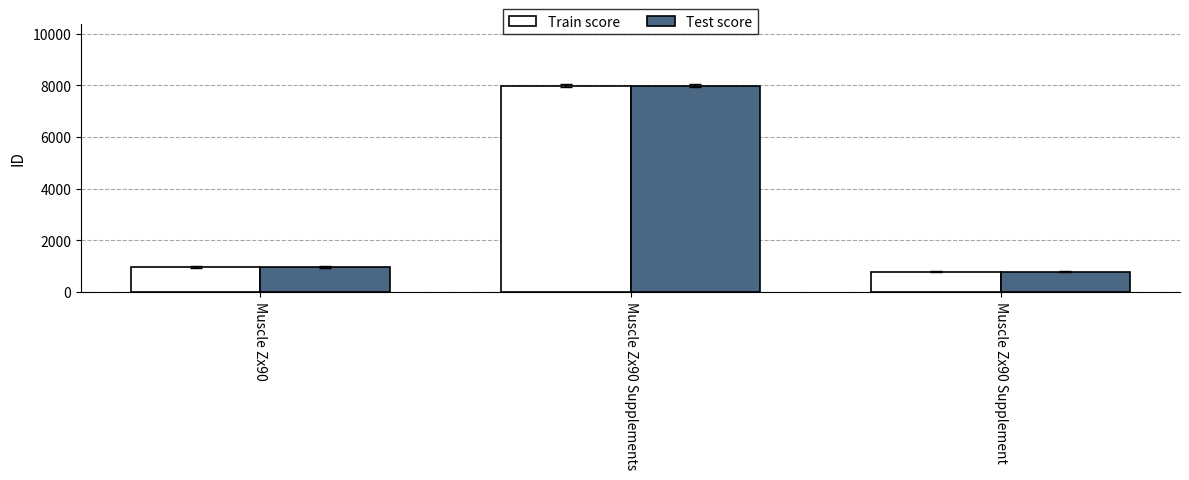

The Test score series shows 7987 at Muscle Zx90 Supplements. True or false?

True